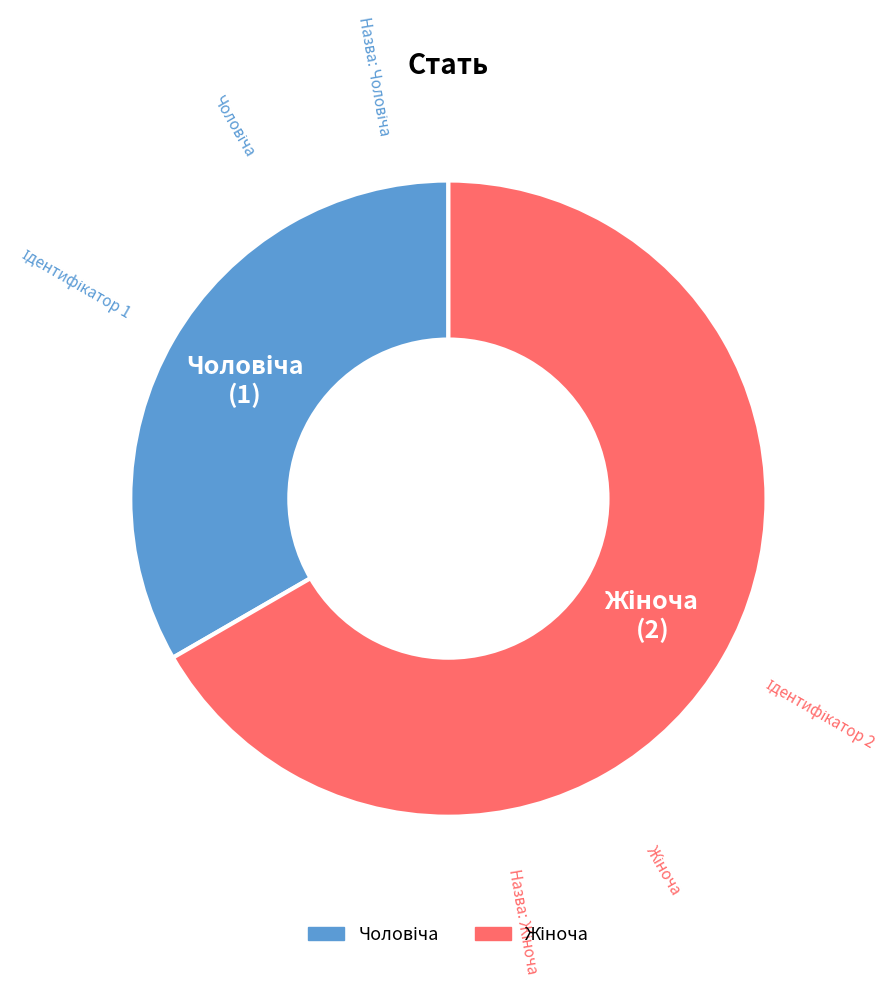

Does any single category account for the majority?

Yes